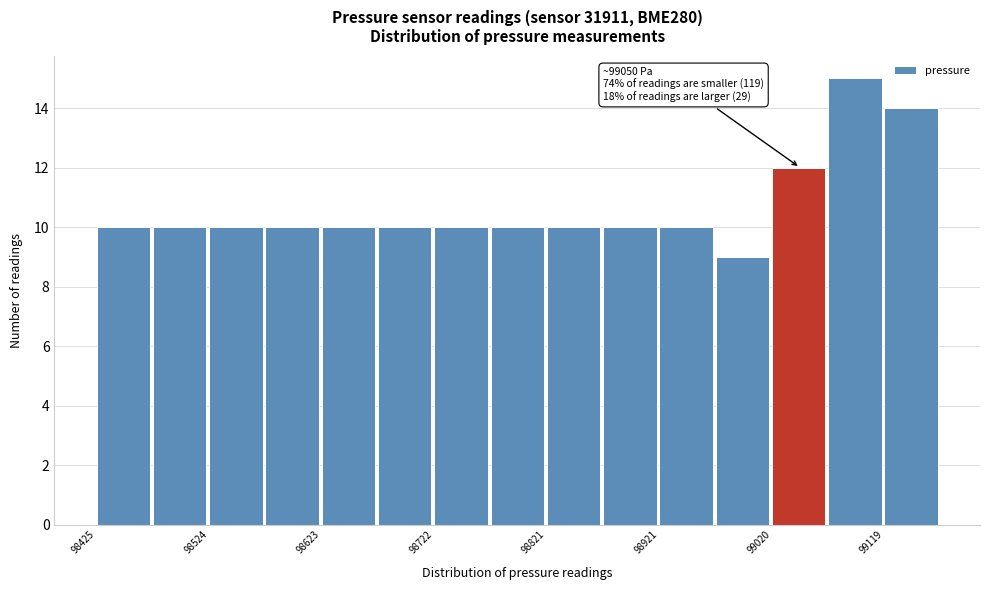

Which range on the x-axis has the tallest bar?

99070 to 99120